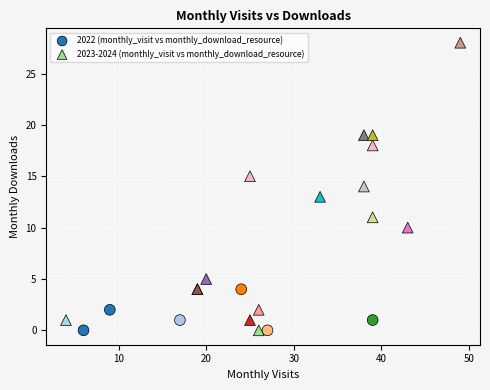

Which series has the largest Y range (max minus min)?

2023-2024 (monthly_visit vs monthly_download_resource)